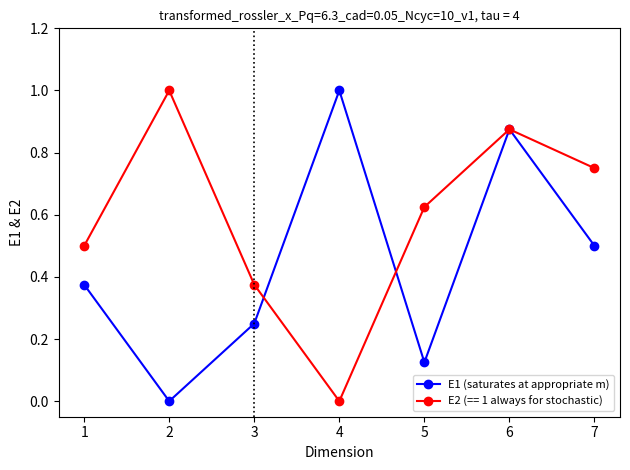

Is it true that E2 (== 1 always for stochastic) equals 0.2 at 3?

False